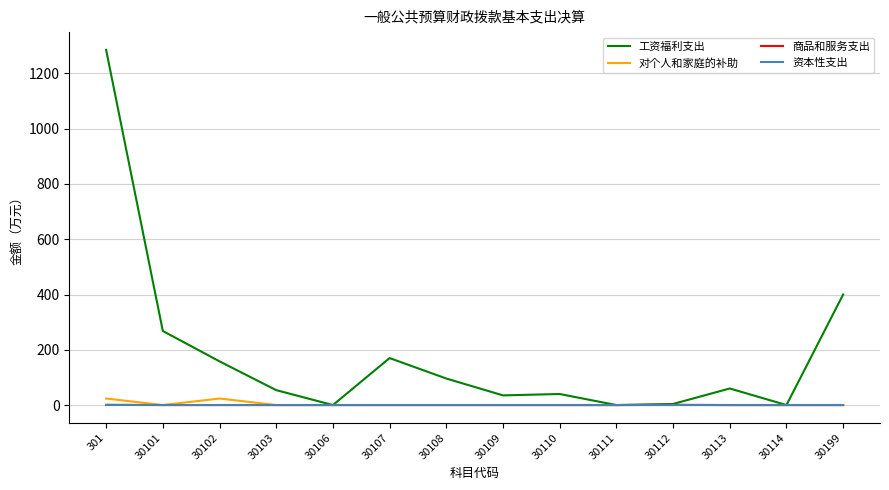

Which series has the largest total across all categories?

工资福利支出